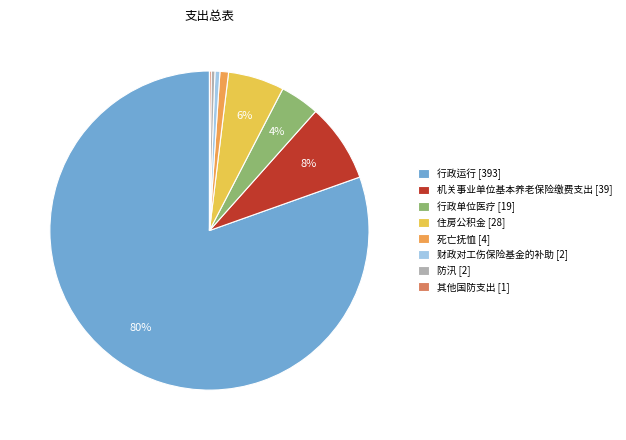

To the nearest percent, what percentage of the pie is 行政单位医疗 [19]?

4%